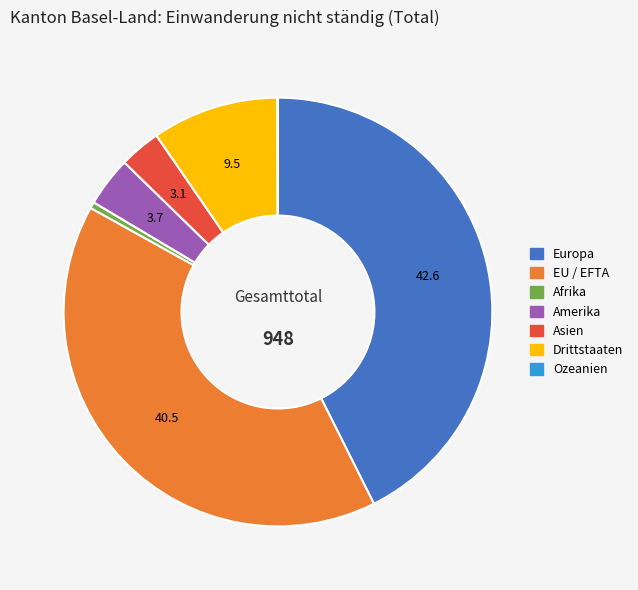

True or false: Europa accounts for 28% of the total.

False